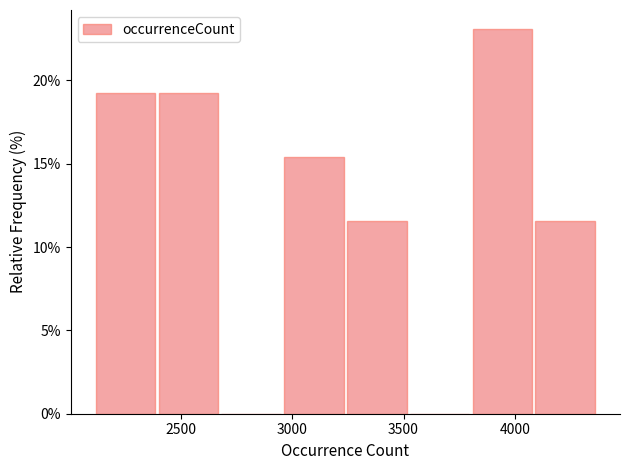

Reading left to right, transcribe this chart: for each bar, give the range it covers on the x-axis and its height. Neither the bar edges nor the heights are printed on the chart, so give them approximately, as read against the axes.

2100 to 2400: 19.0
2400 to 2650: 19.0
2650 to 2950: 0
2950 to 3250: 15.5
3250 to 3500: 11.5
3500 to 3800: 0
3800 to 4100: 23.0
4100 to 4350: 11.5